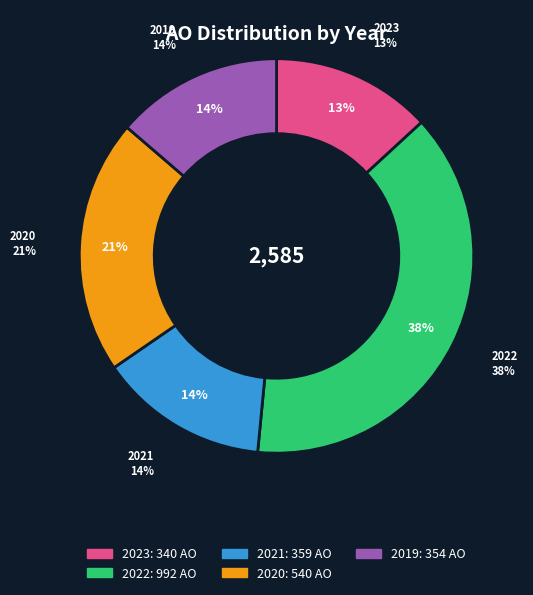

Which has a higher value, 2021 Opmaak ontwerp or 2022 Opmaak ontwerp?

2022 Opmaak ontwerp